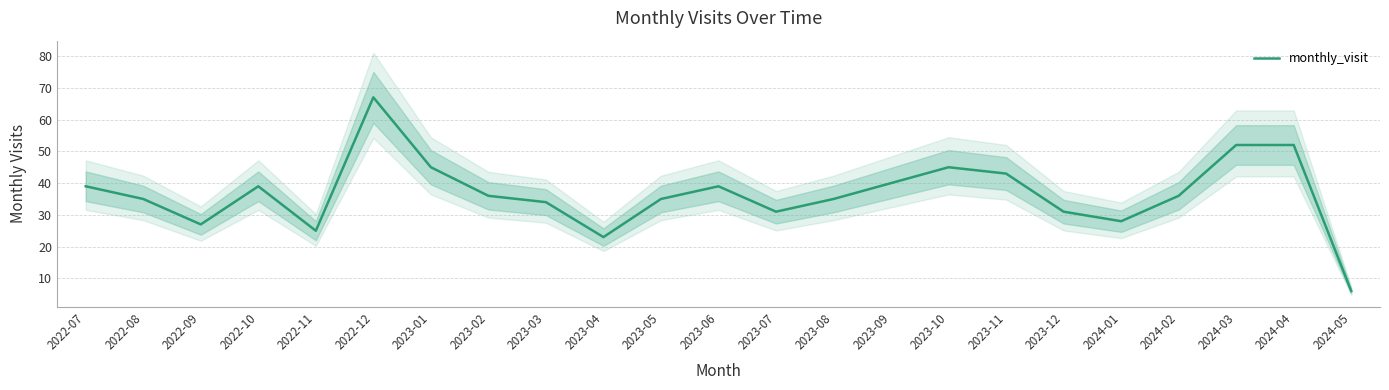

Which label corresponds to the smallest value in the chart?

2024-05